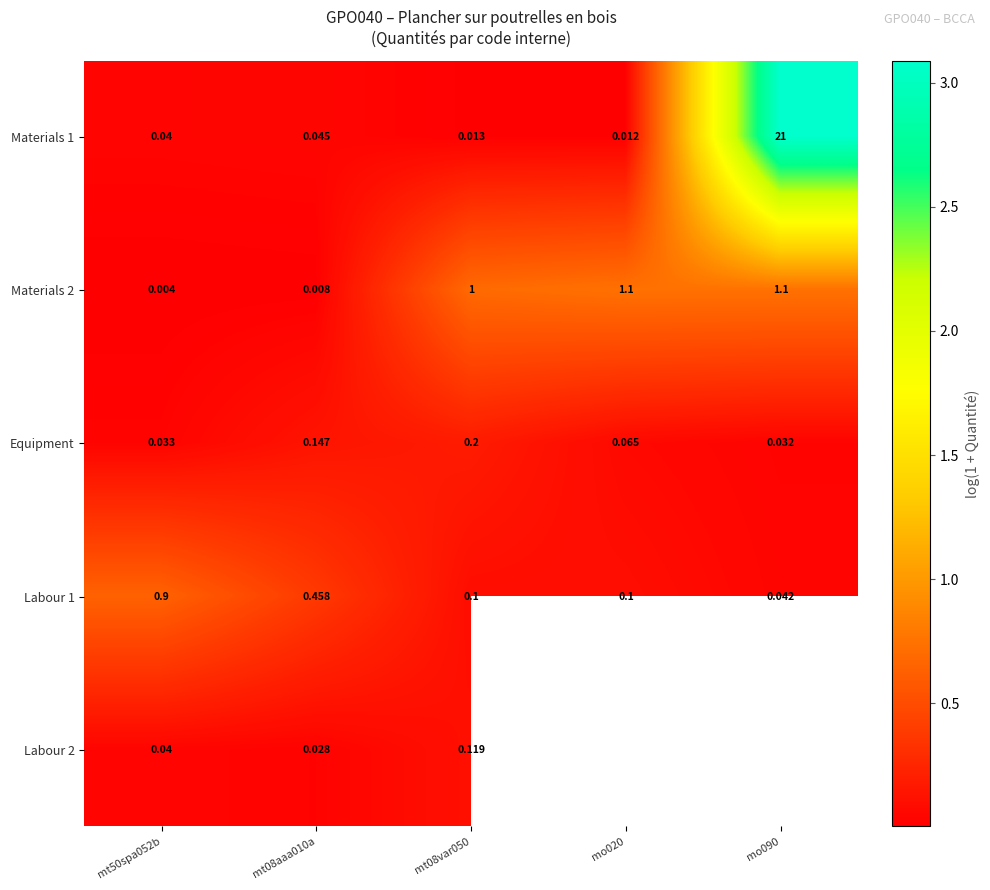

Which series has the largest range (max minus min)?

Materials 1